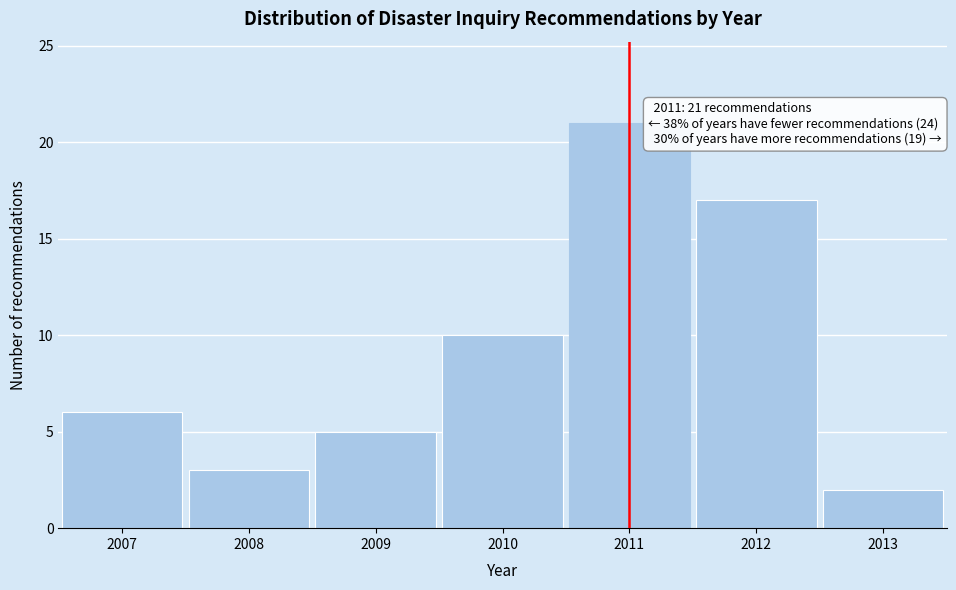

Reading left to right, what are all the values shown in this chart?

6	3	5	10	21	17	2